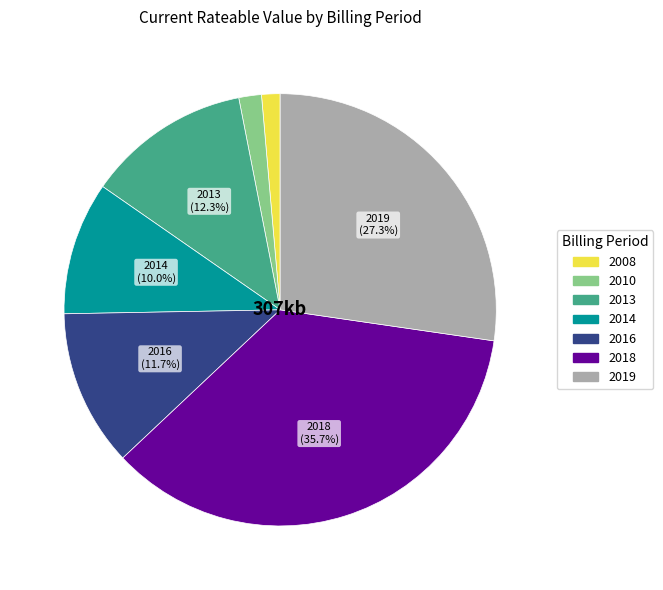

To the nearest percent, what is the average slice percentage?

14%